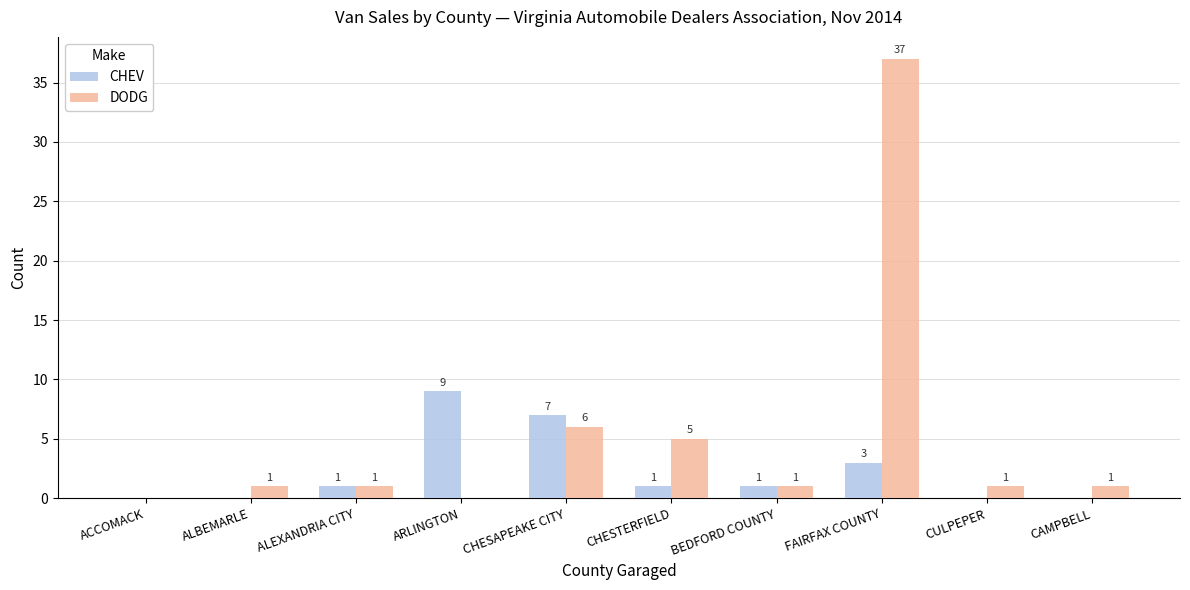

Reading left to right, what are all the values shown in this chart?

CHEV: ACCOMACK=0	ALBEMARLE=0	ALEXANDRIA CITY=1	ARLINGTON=9	CHESAPEAKE CITY=7	CHESTERFIELD=1	BEDFORD COUNTY=1	FAIRFAX COUNTY=3	CULPEPER=0	CAMPBELL=0
DODG: ACCOMACK=0	ALBEMARLE=1	ALEXANDRIA CITY=1	ARLINGTON=0	CHESAPEAKE CITY=6	CHESTERFIELD=5	BEDFORD COUNTY=1	FAIRFAX COUNTY=37	CULPEPER=1	CAMPBELL=1